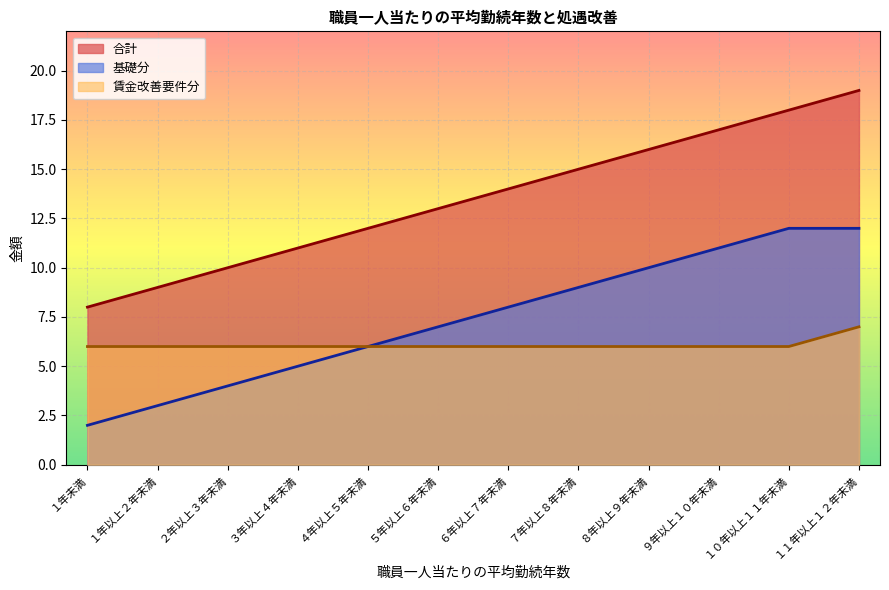

List the series in order of their overall mean, lowest first.

賃金改善要件分, 基礎分, 合計